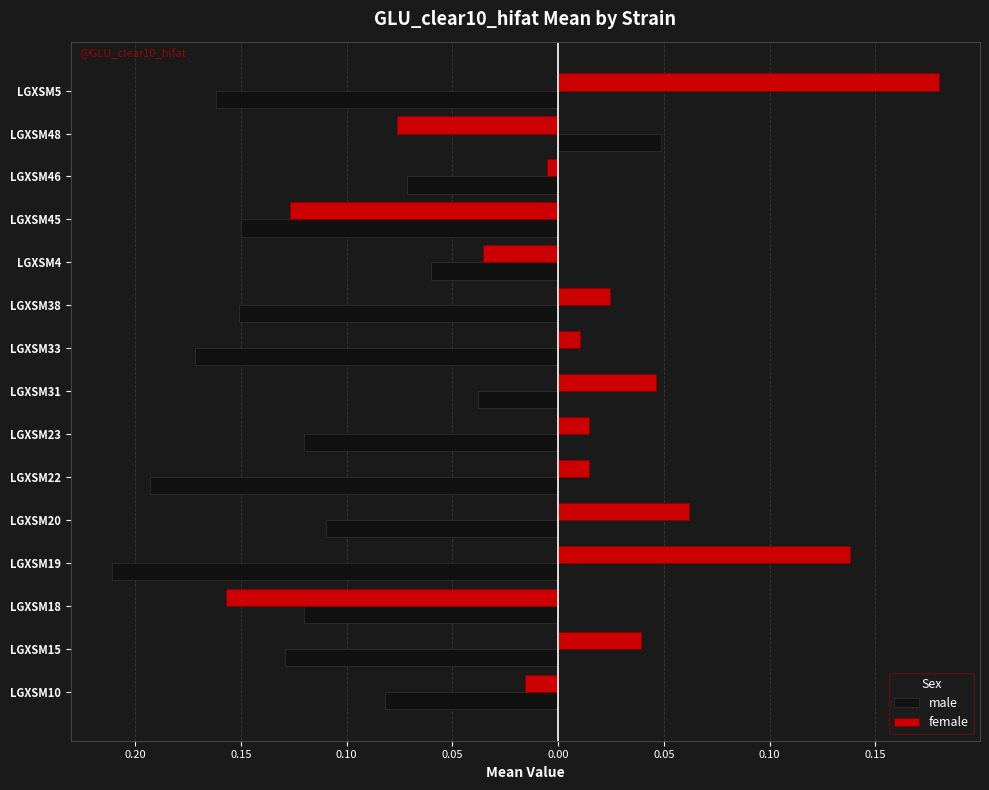

List the series in order of their peak value, highest first.

female, male